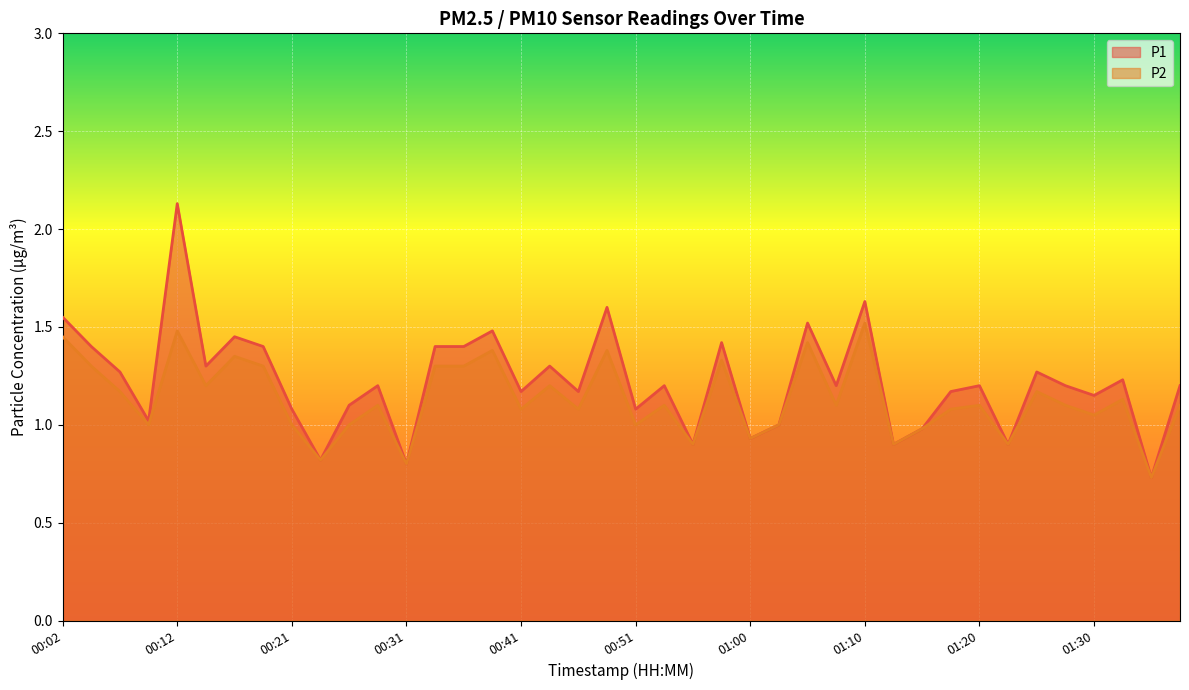

Does the chart display data point markers on the line(s)?

No